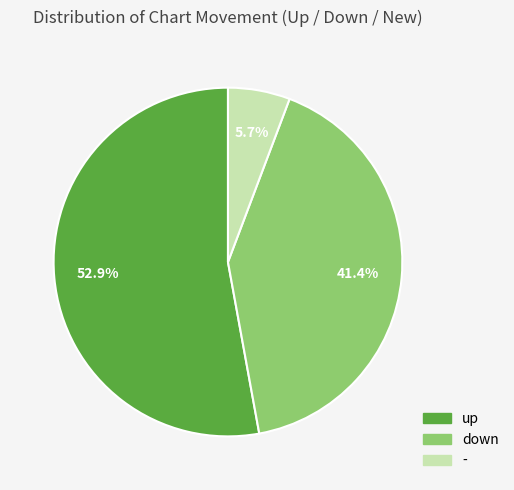

To the nearest percent, what is the difference between the largest and smallest slice percentages?

47%